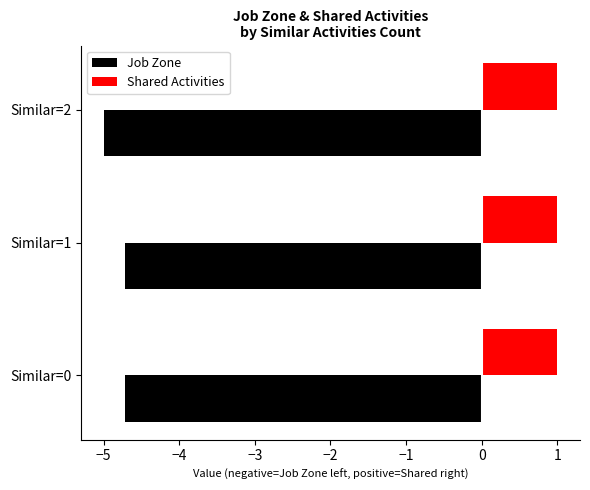

What is the total value across all series at Similar=0?

-3.7